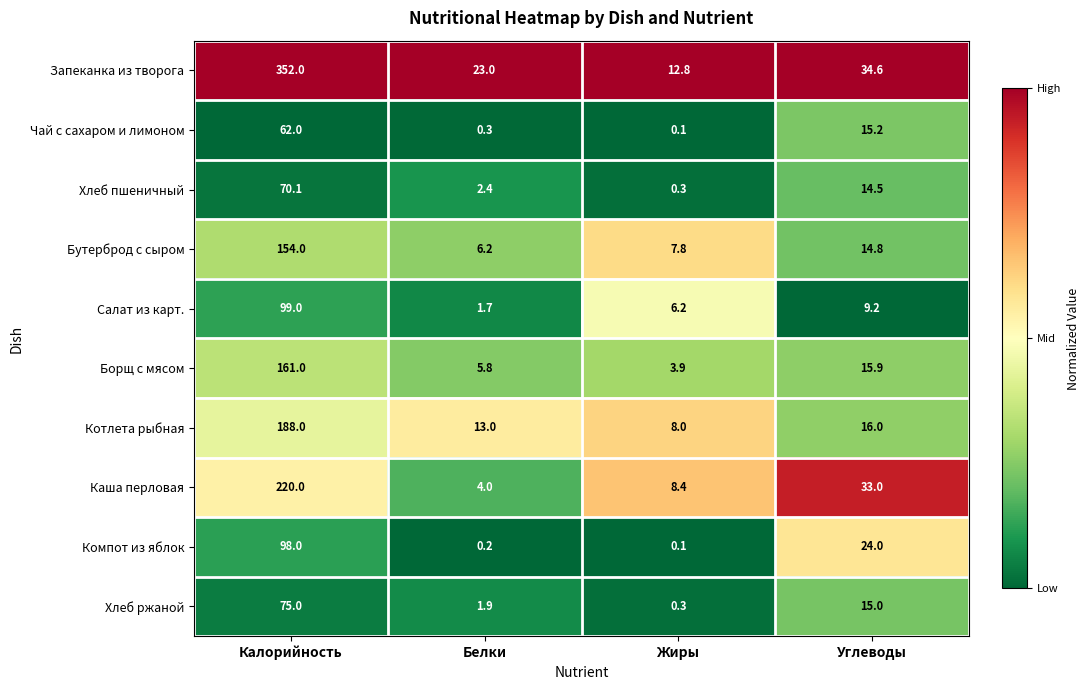

What is the difference between the maximum and second lowest values in the Чай с сахаром и лимоном series?

61.7